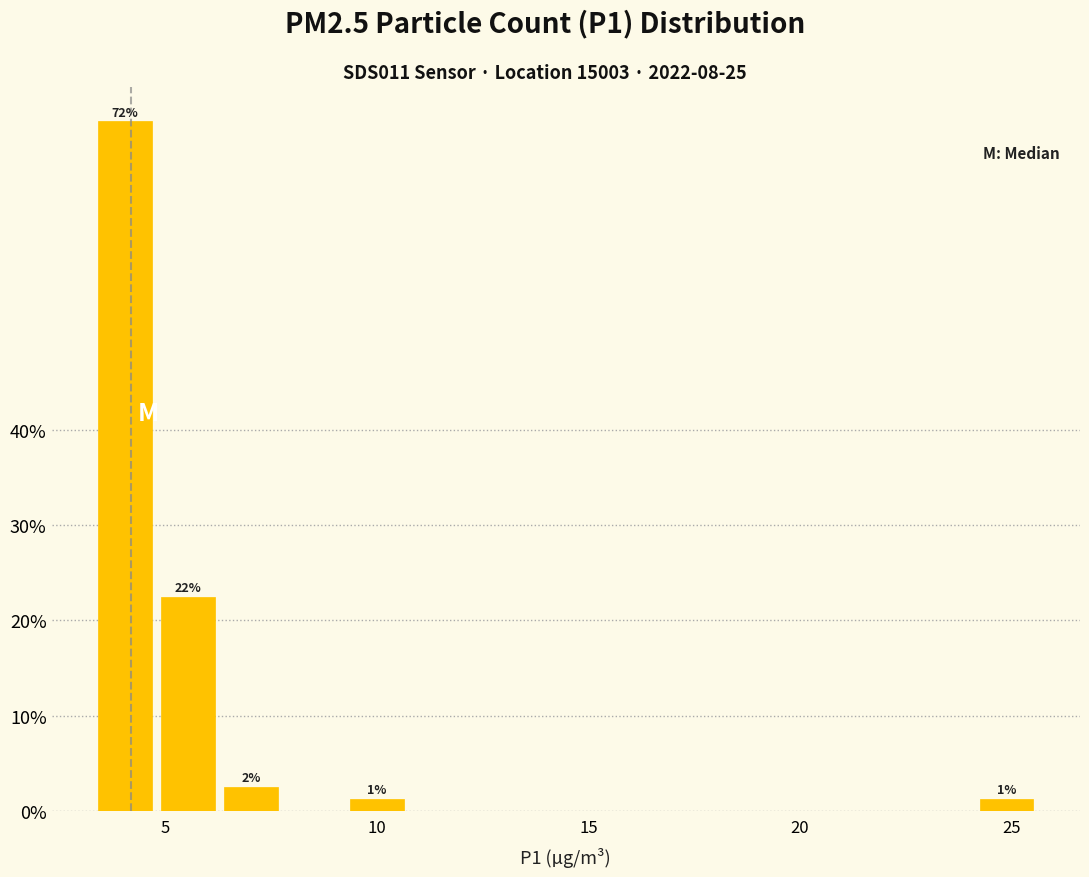

Around what value on the x-axis is the tallest bar? Give the approximate position of its centre, as read against the axis.

4.0